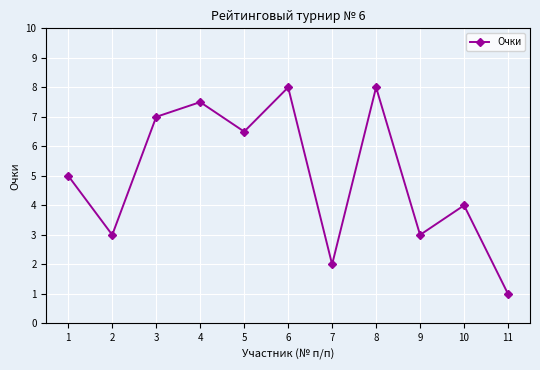

What is the difference between the values at 5 and 4?

1.0